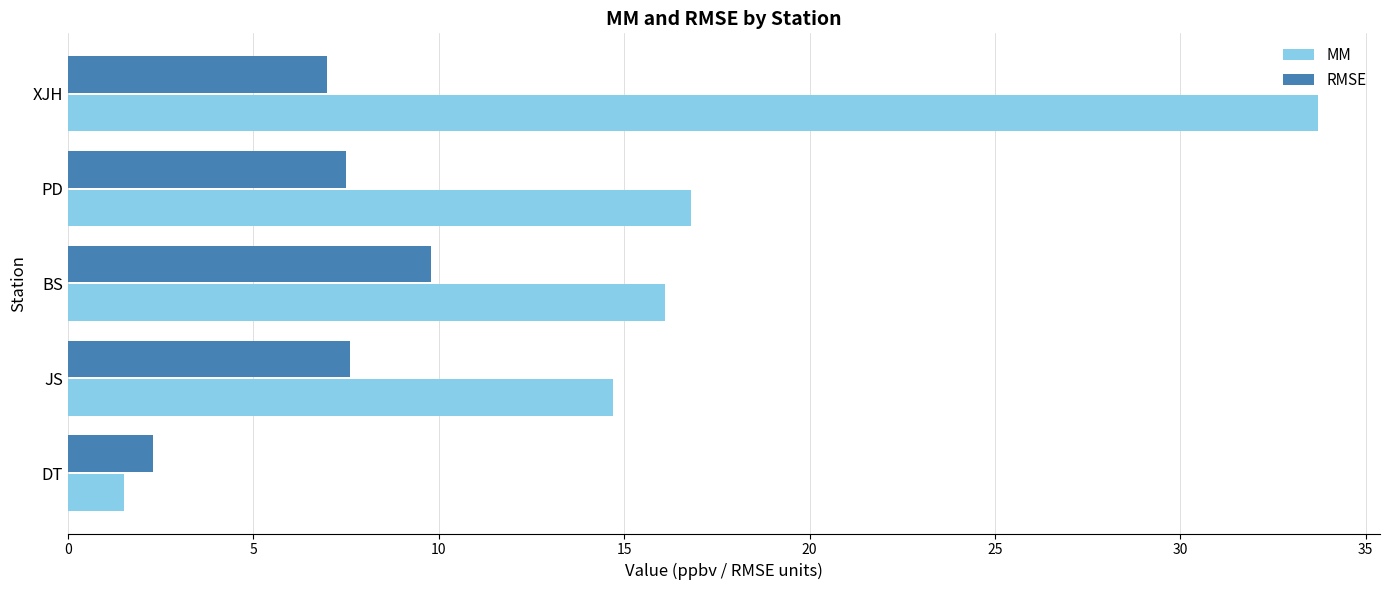

How many data points does each series have?

5